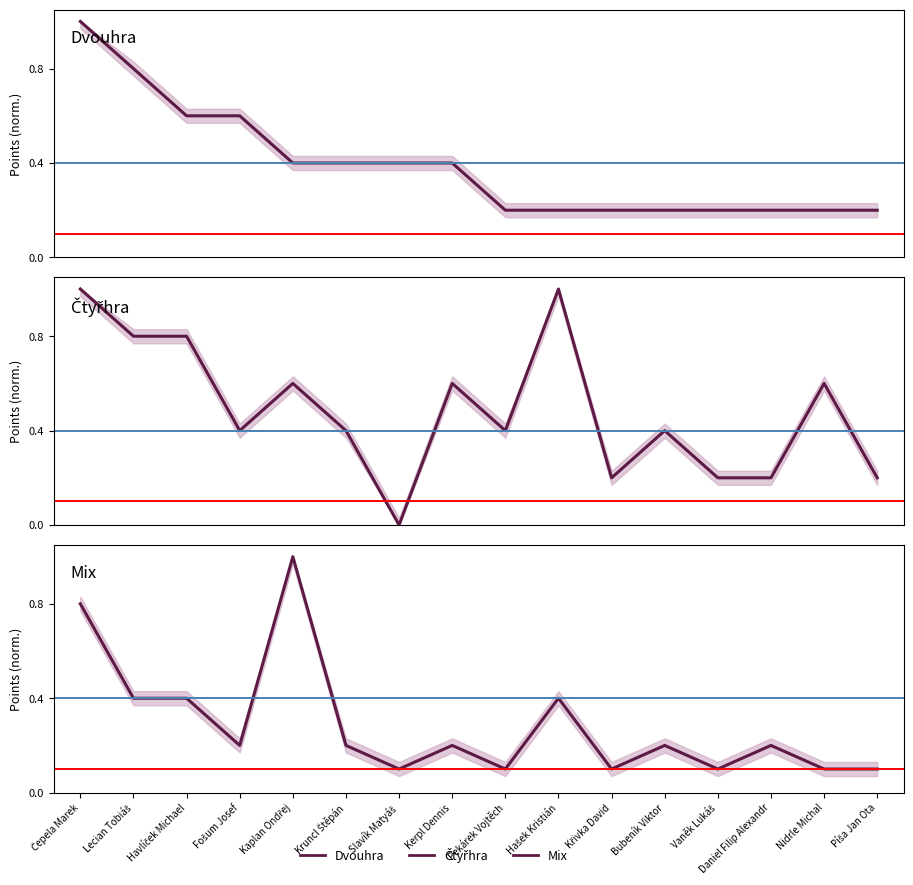

What is the difference between the maximum and minimum values in the Mix series?

0.9